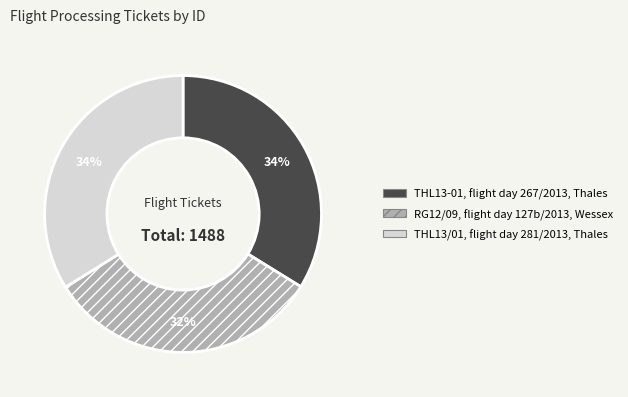

Which slice is the smallest?

RG12/09, flight day 127b/2013, Wessex